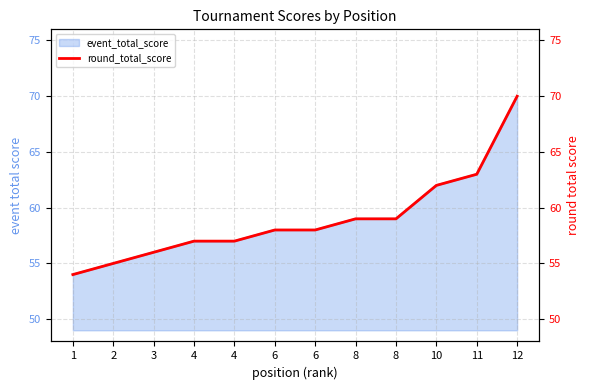

What is the difference between the second highest and second lowest values?

8